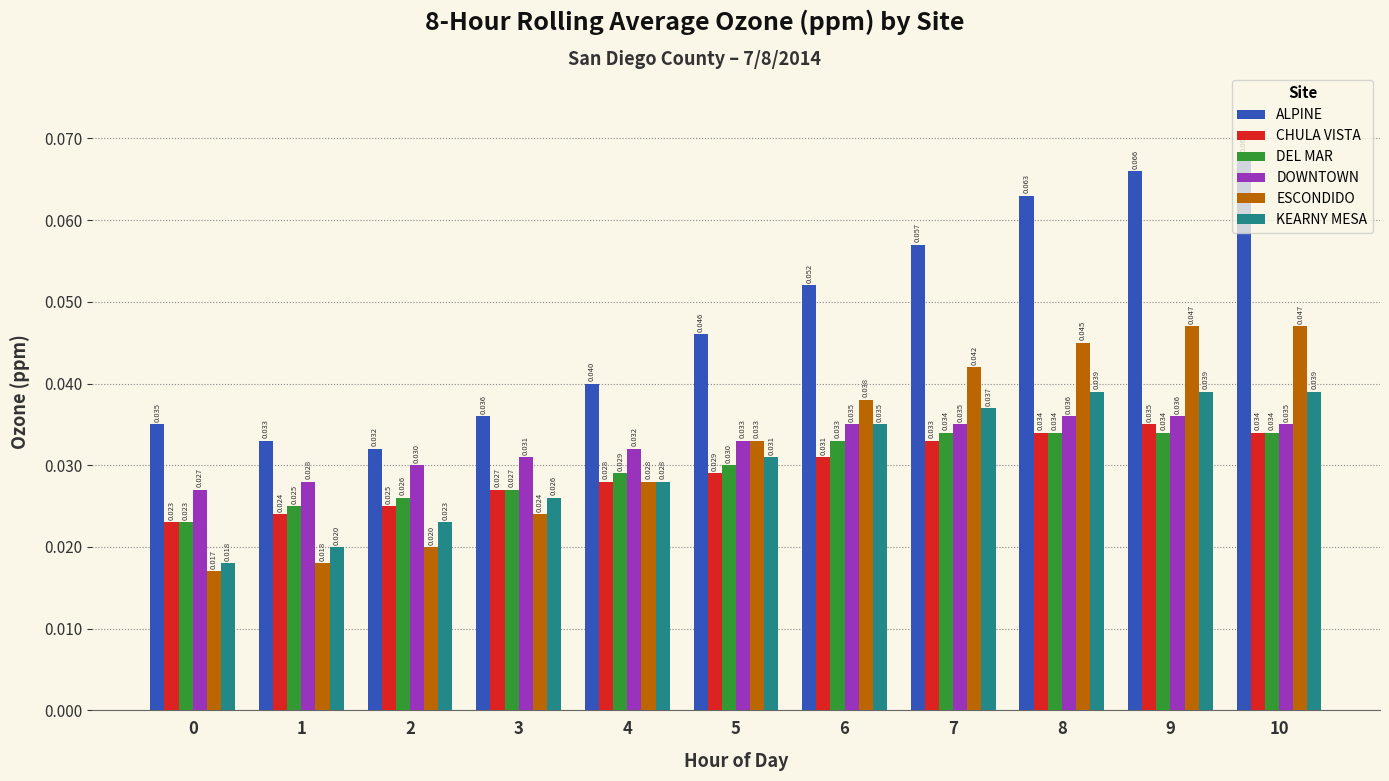

Rank the series by their maximum value, from highest to lowest.

ALPINE, ESCONDIDO, KEARNY MESA, DOWNTOWN, CHULA VISTA, DEL MAR